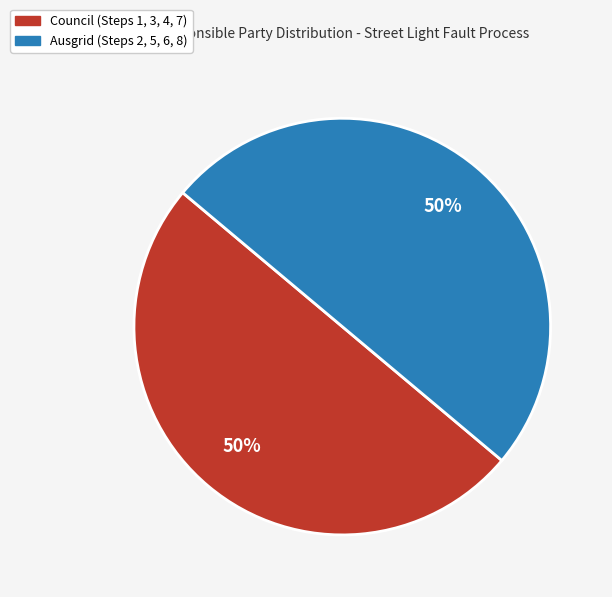

To the nearest percent, what is the average slice percentage?

50%